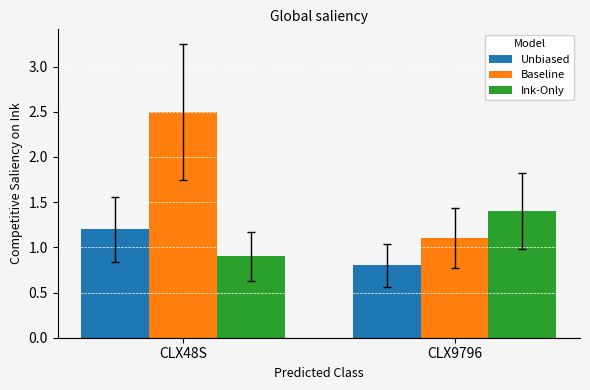

Reading right to left, transcribe all the data shown in this chart.

Unbiased: CLX9796=0.8	CLX48S=1.2
Baseline: CLX9796=1.1	CLX48S=2.5
Ink-Only: CLX9796=1.4	CLX48S=0.9